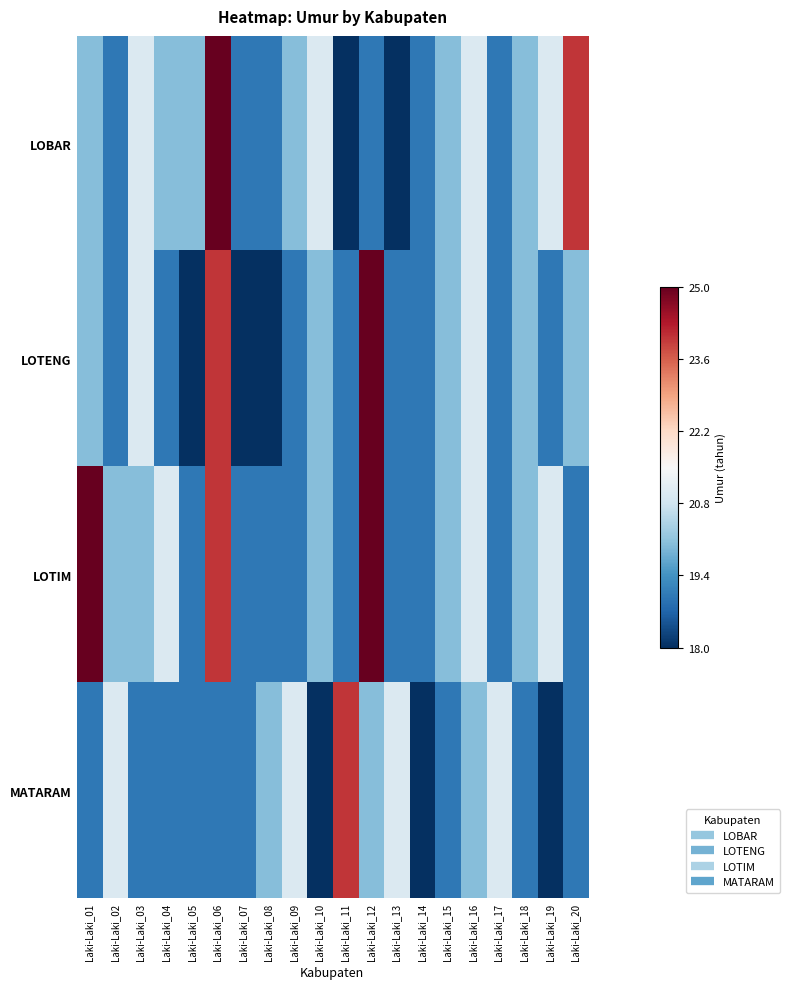

Between Laki-Laki_03 and Laki-Laki_13, which is larger?

Laki-Laki_03